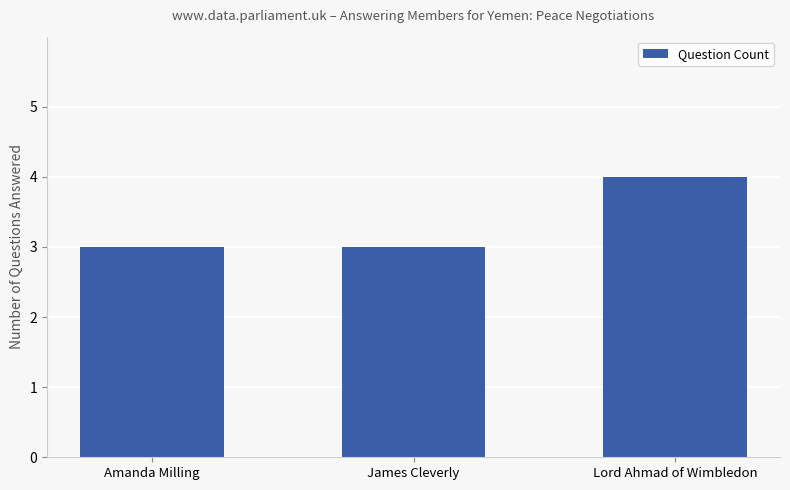

Which category has the highest value across all series?

Lord Ahmad of Wimbledon